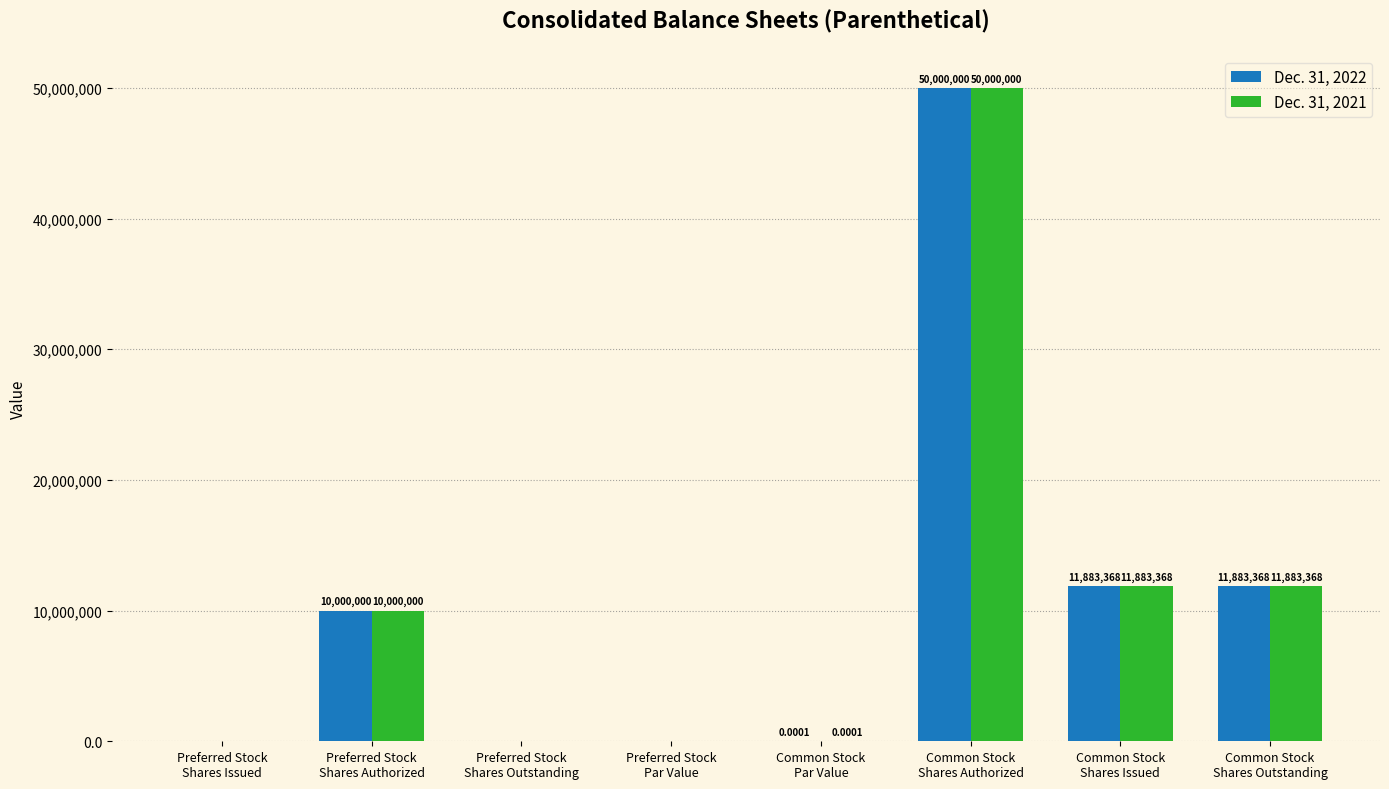

What is the sum of all Dec. 31, 2022 values?

83766736.0